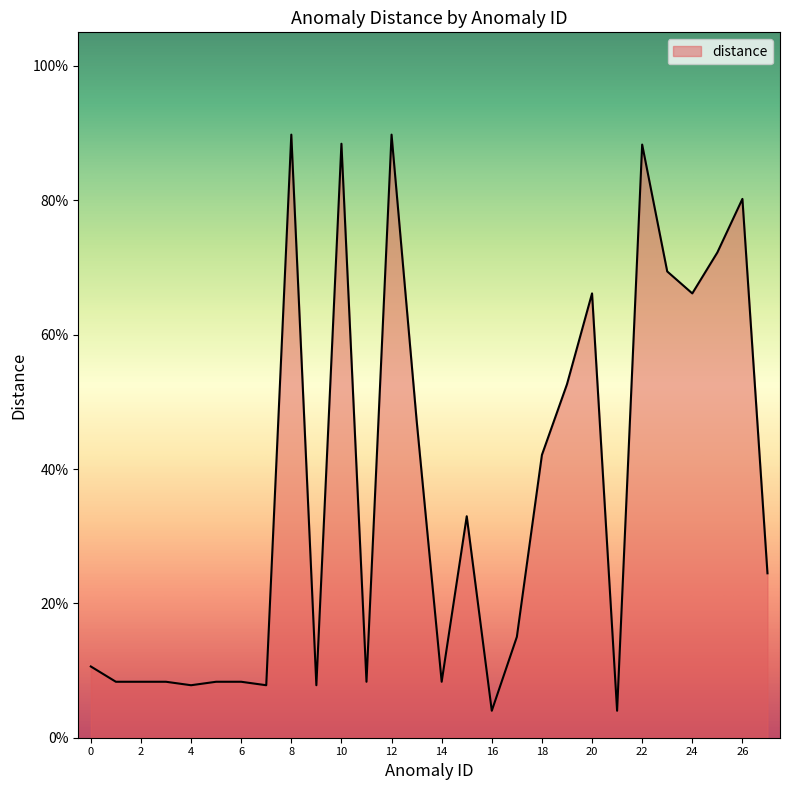

Which category has the highest value across all series?

8